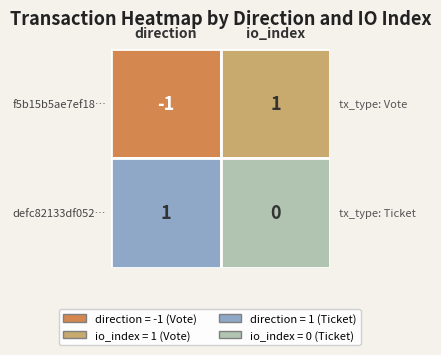

Which series changed the most between 0 and 1?

f5b15b5ae7ef185e75a61fe03b6afdc24ee96a3